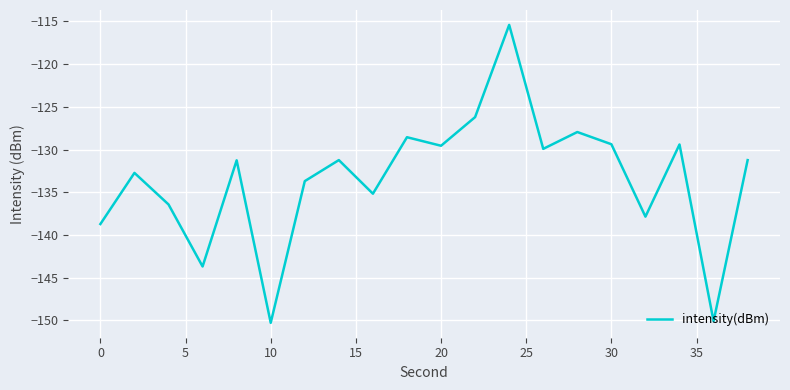

How many lines are shown in the chart?

1